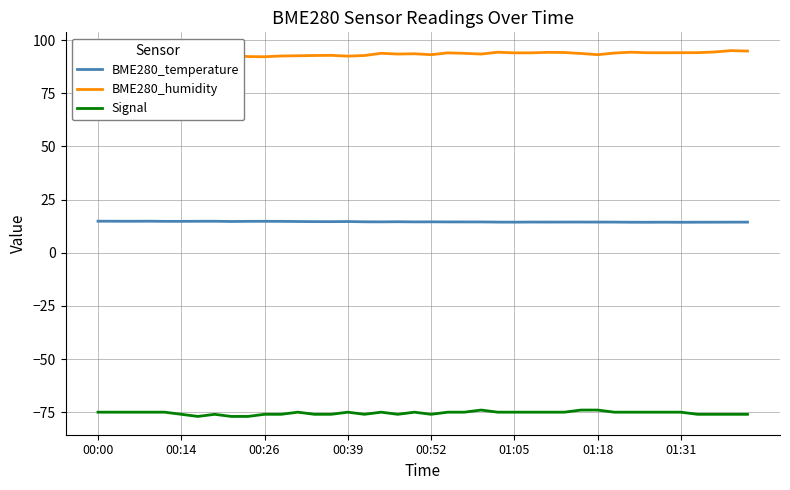

How many values in the Signal series are below -75?

16